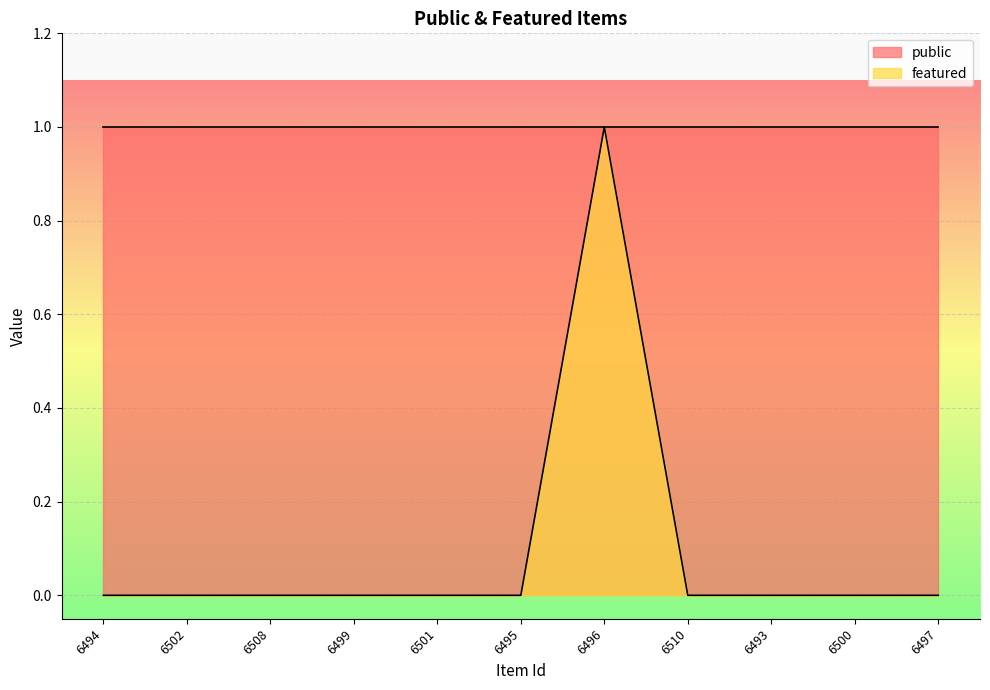

What is the label of the 1st point from the left?

6494